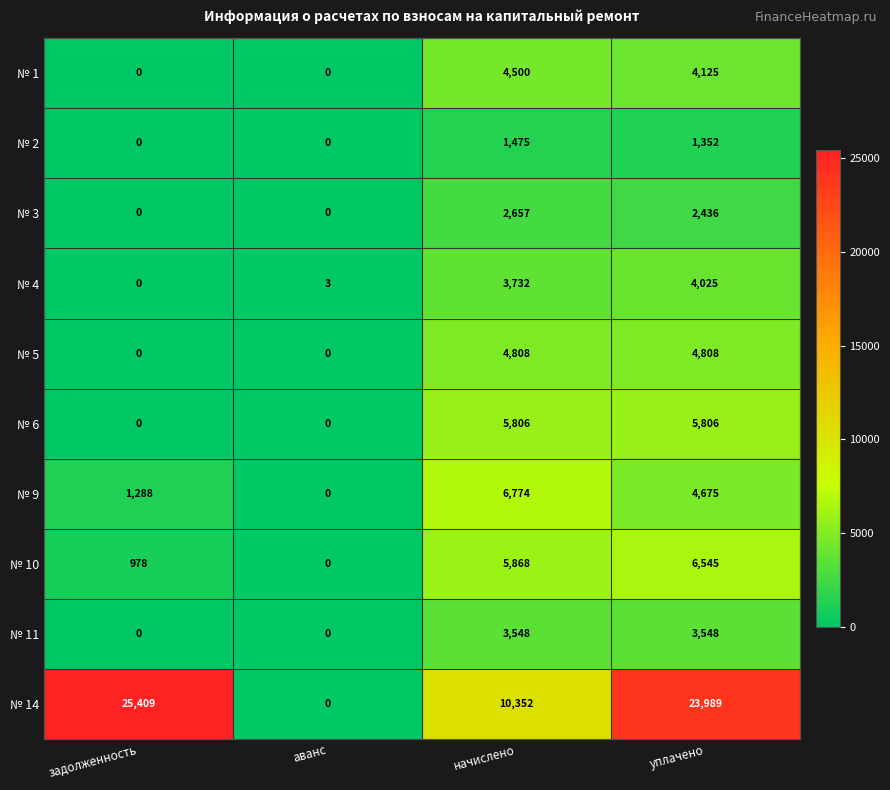

What is the total value across all series at начислено?

49520